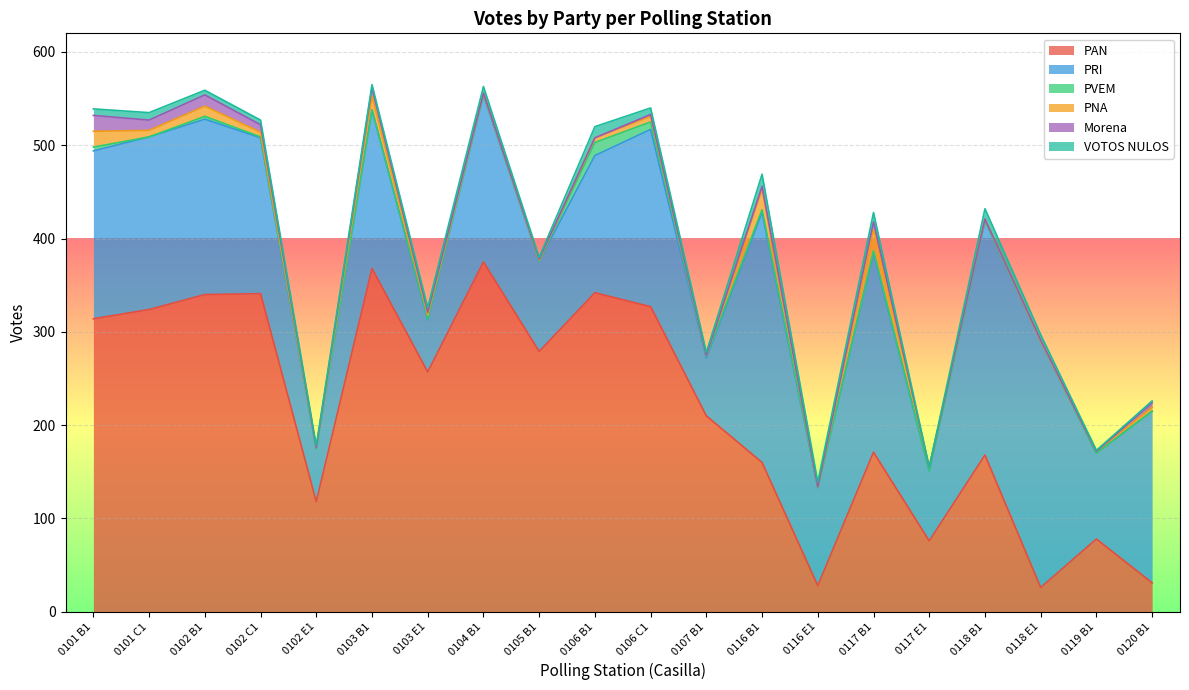

What is the sum of the Morena values at 0102 C1 and 0105 B1?

9